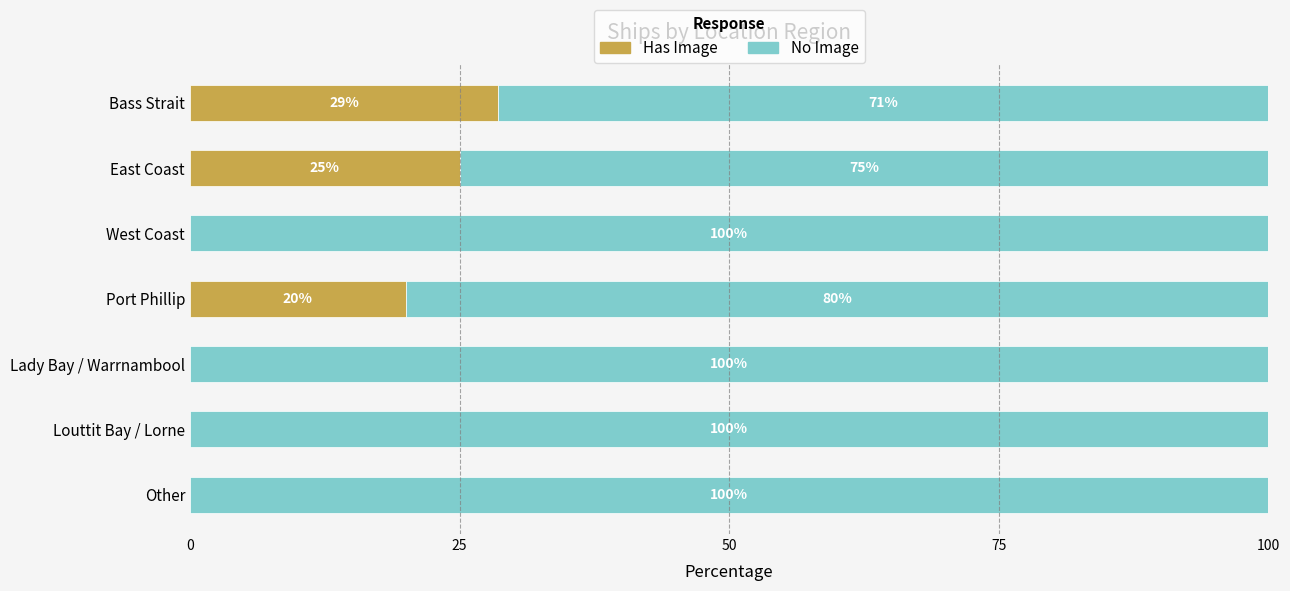

What is the sum of the Has Image values at Port Phillip and Lady Bay / Warrnambool?

20.0